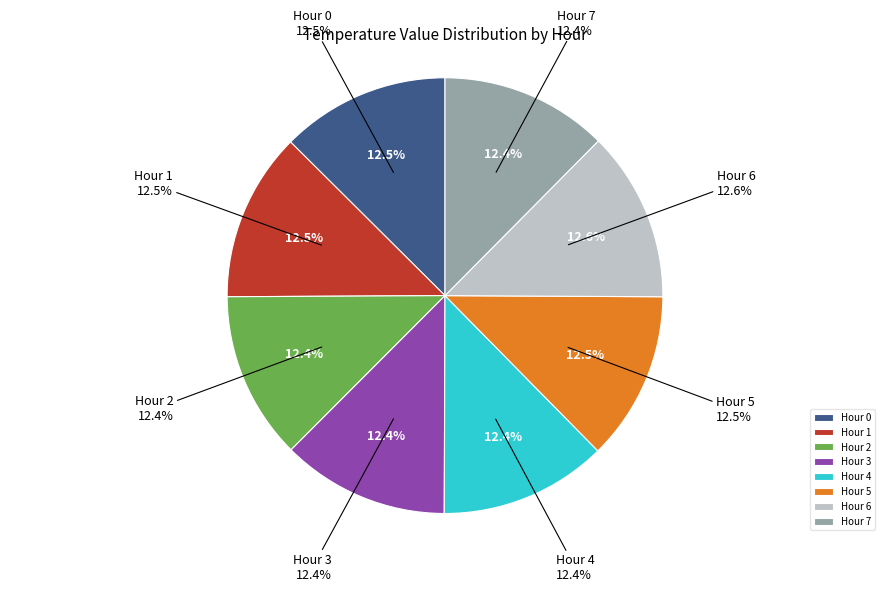

Does any single category account for the majority?

No